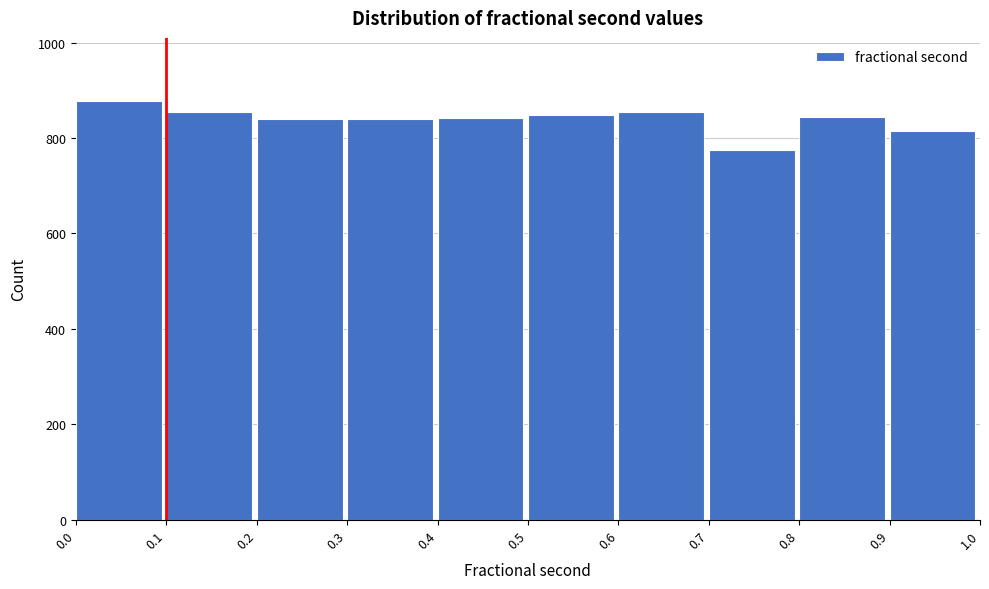

Reading left to right, transcribe this chart: for each bar, give the range it covers on the x-axis and its height. The values are not printed on the chart, so give them approximately, as read against the axis.

0.0 to 0.1: 880
0.1 to 0.2: 860
0.2 to 0.3: 840
0.3 to 0.4: 840
0.4 to 0.5: 840
0.5 to 0.6: 840
0.6 to 0.7: 860
0.7 to 0.8: 780
0.8 to 0.9: 840
0.9 to 1.0: 820